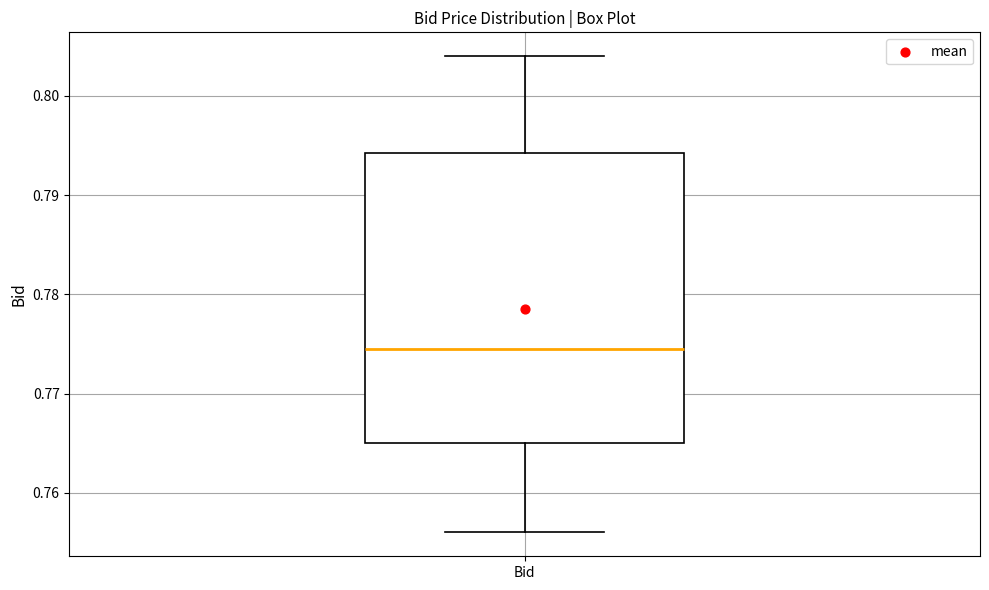

Transcribe this box plot: give where the median line is, the range the box spans, and where the two whiskers end, as read against the y-axis. The values are not printed on the chart, so give them approximately, as read against the axis.

median 0.775, box 0.765 to 0.794, whiskers 0.756 to 0.804